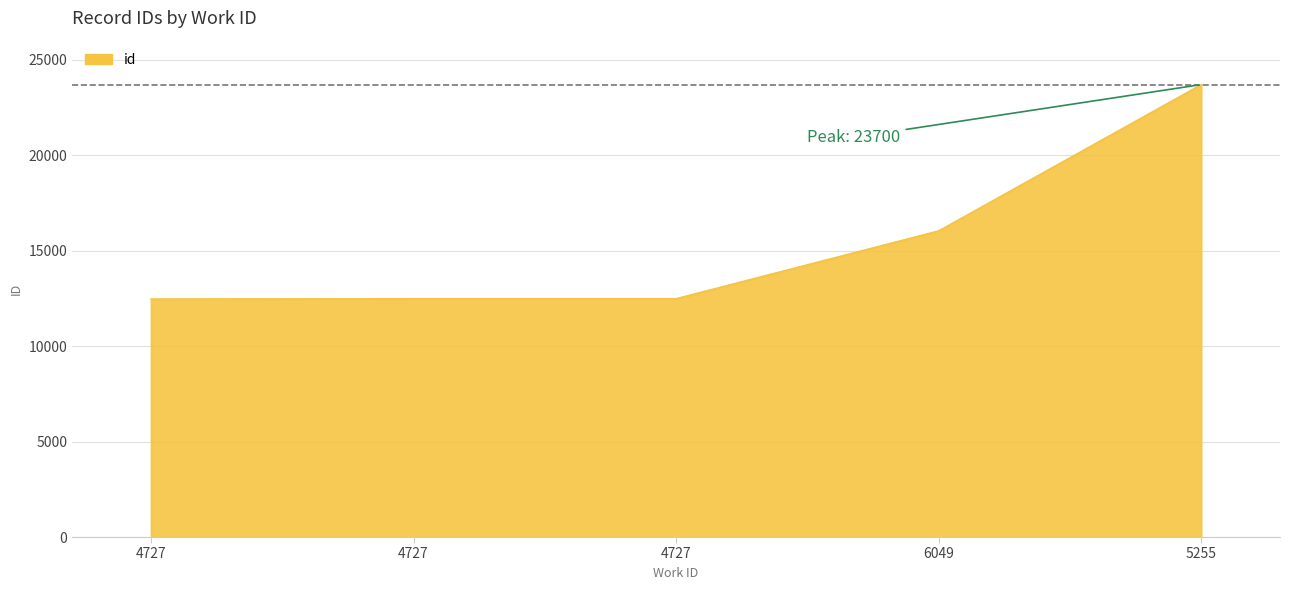

What is the greatest value displayed?

23700